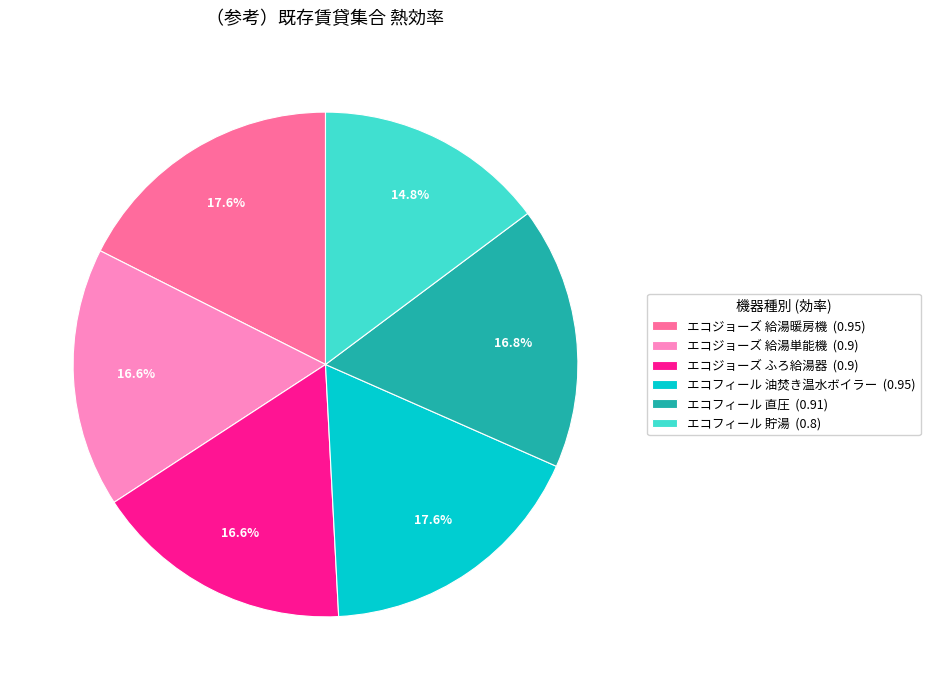

To the nearest percent, what portion does エコフィール 貯湯 represent?

15%